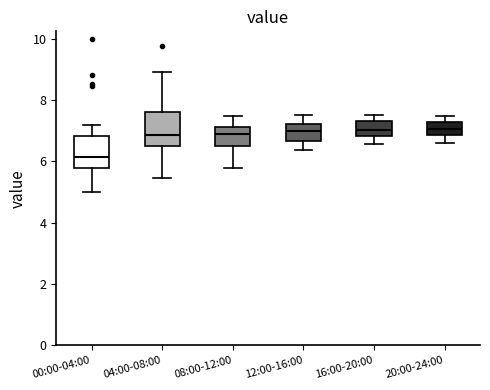

Reading left to right, read every box against the y-axis: the position of its median line, the range the box covers, and the ends of its whiskers. The values are not printed on the chart, so give them approximately, as read against the axis.

00:00-04:00: median 6.2, box 5.8 to 6.8, whiskers 5.0 to 7.2
04:00-08:00: median 6.8, box 6.6 to 7.6, whiskers 5.4 to 9.0
08:00-12:00: median 6.8, box 6.6 to 7.2, whiskers 5.8 to 7.4
12:00-16:00: median 7.0, box 6.6 to 7.2, whiskers 6.4 to 7.6
16:00-20:00: median 7.0, box 6.8 to 7.4, whiskers 6.6 to 7.6
20:00-24:00: median 7.0, box 6.8 to 7.2, whiskers 6.6 to 7.4